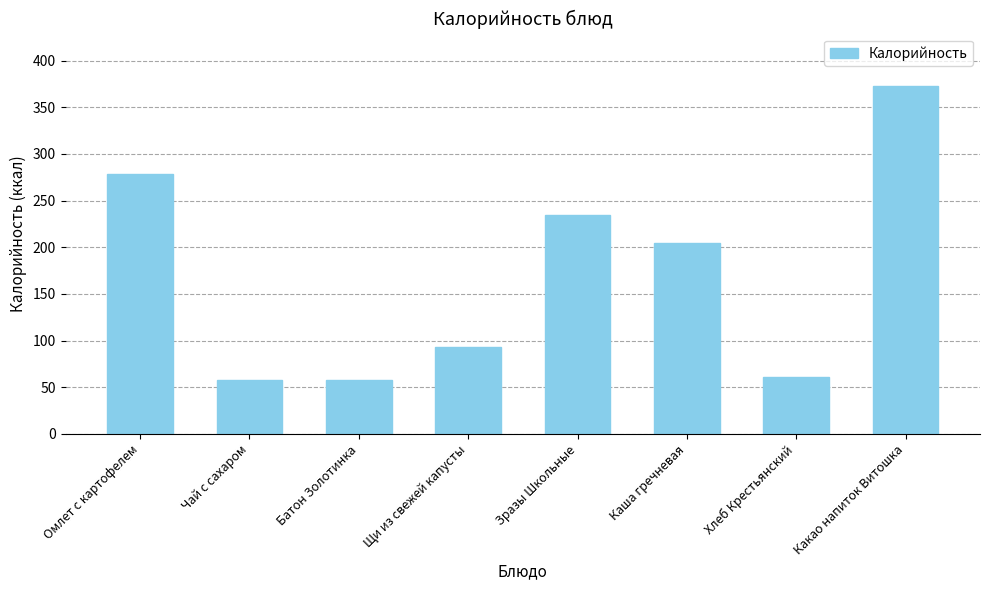

What value does the data have at Хлеб Крестьянский?

61